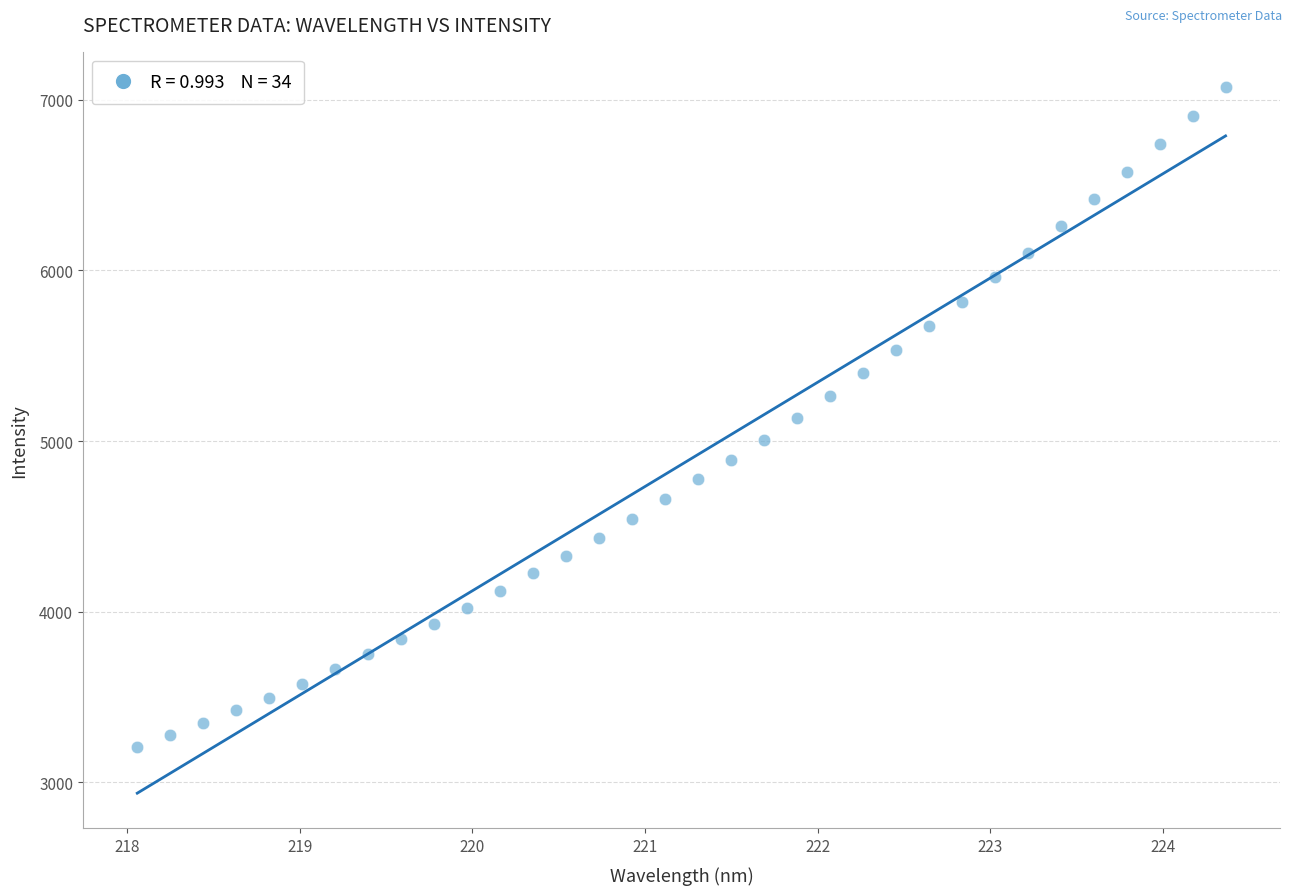

What is the range of Y values (max minus min)?

3868.5